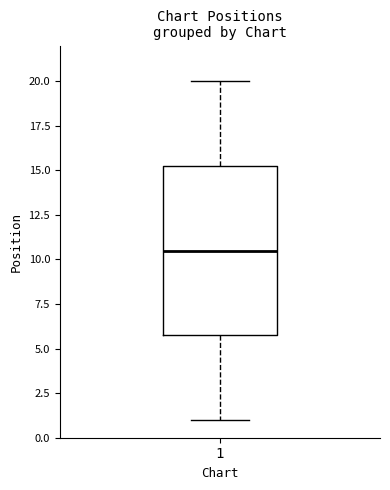

Transcribe this box plot: give where the median line is, the range the box spans, and where the two whiskers end, as read against the y-axis. The values are not printed on the chart, so give them approximately, as read against the axis.

median 10.5, box 6.0 to 15.5, whiskers 1.0 to 20.0